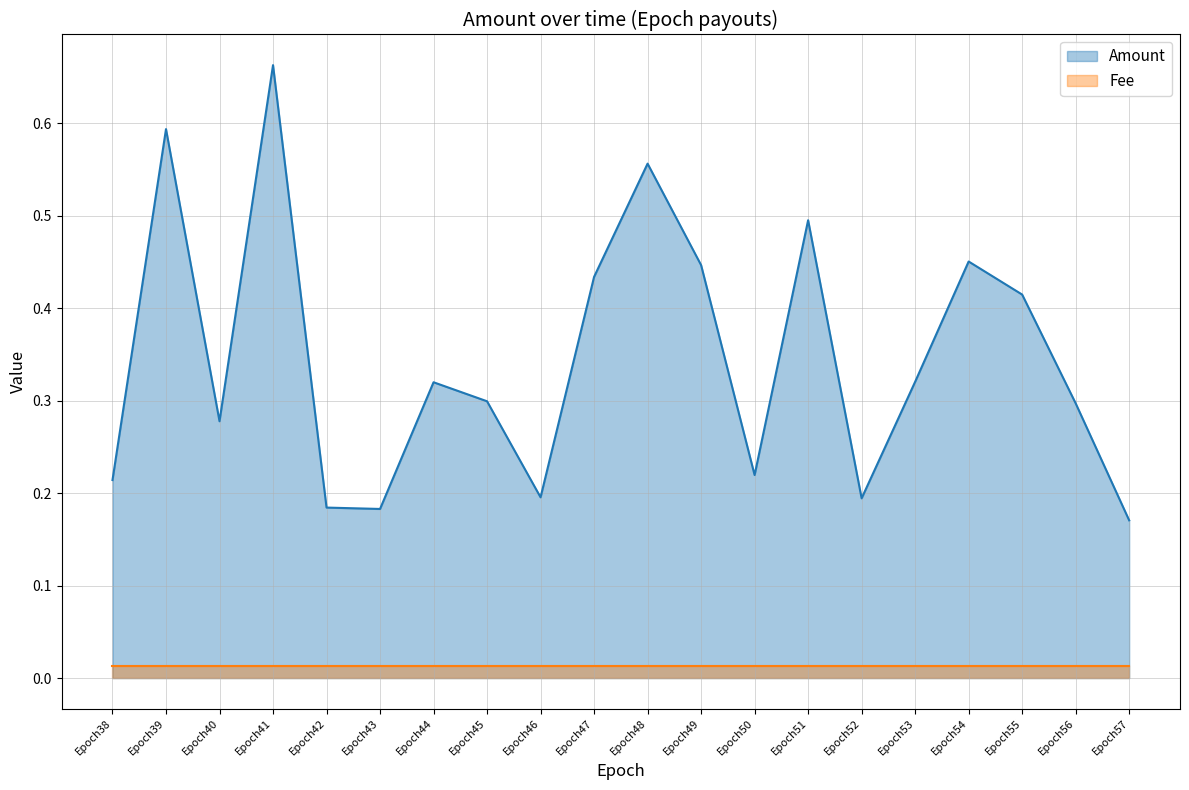

Reading left to right, transcribe all the data shown in this chart.

0.2	0.6	0.3	0.7	0.2	0.2	0.3	0.3	0.2	0.4	0.6	0.4	0.2	0.5	0.2	0.3	0.5	0.4	0.3	0.2